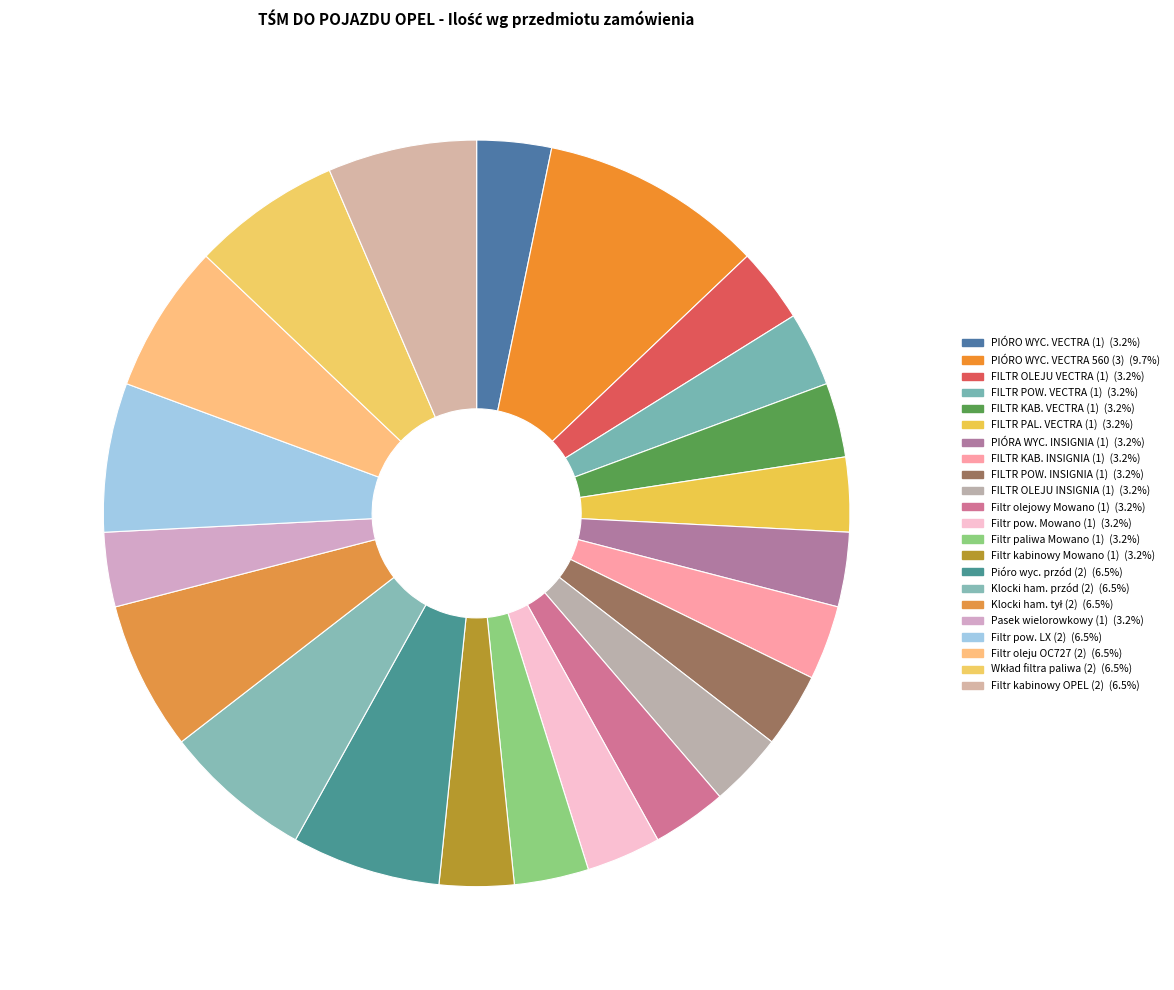

Is there a majority slice in this chart?

No